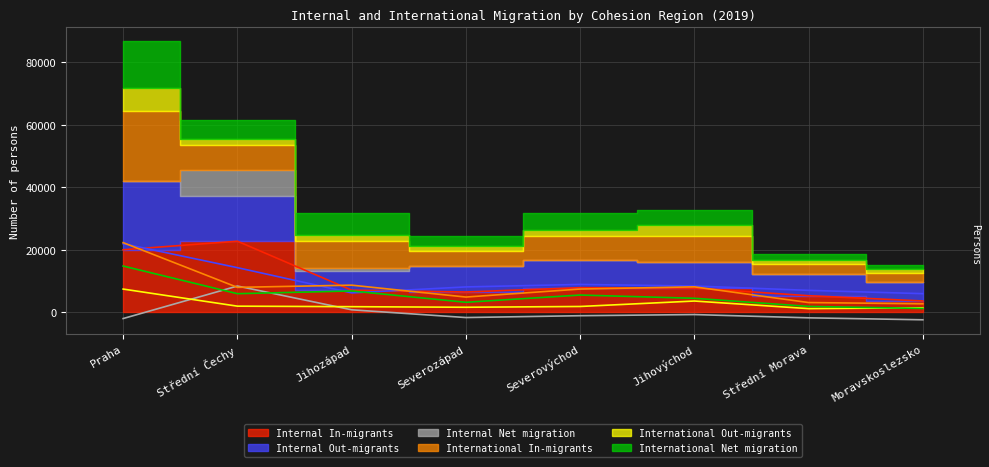

Reading left to right, extract all data points from this chart.

Internal In-migrants: 20027	22751	7112	6542	7920	7783	5353	3672
Internal Out-migrants: 21964	14310	6256	8161	8949	8450	7063	6007
Internal Net migration: -1937	8441	856	-1619	-1029	-667	-1710	-2335
International In-migrants: 22301	8019	8723	4924	7481	8184	3167	2772
International Out-migrants: 7474	2016	1853	1669	1915	3655	1228	1491
International Net migration: 14827	6003	6870	3255	5566	4529	1939	1281